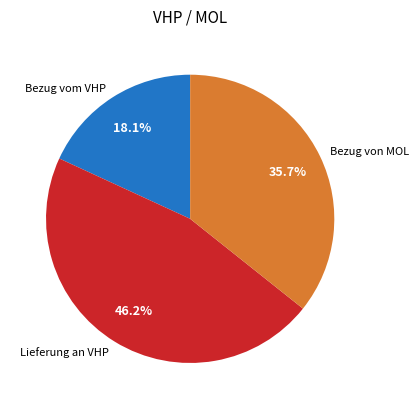

Rank the categories by value from lowest to highest.

Bezug vom VHP, Bezug von MOL, Lieferung an VHP